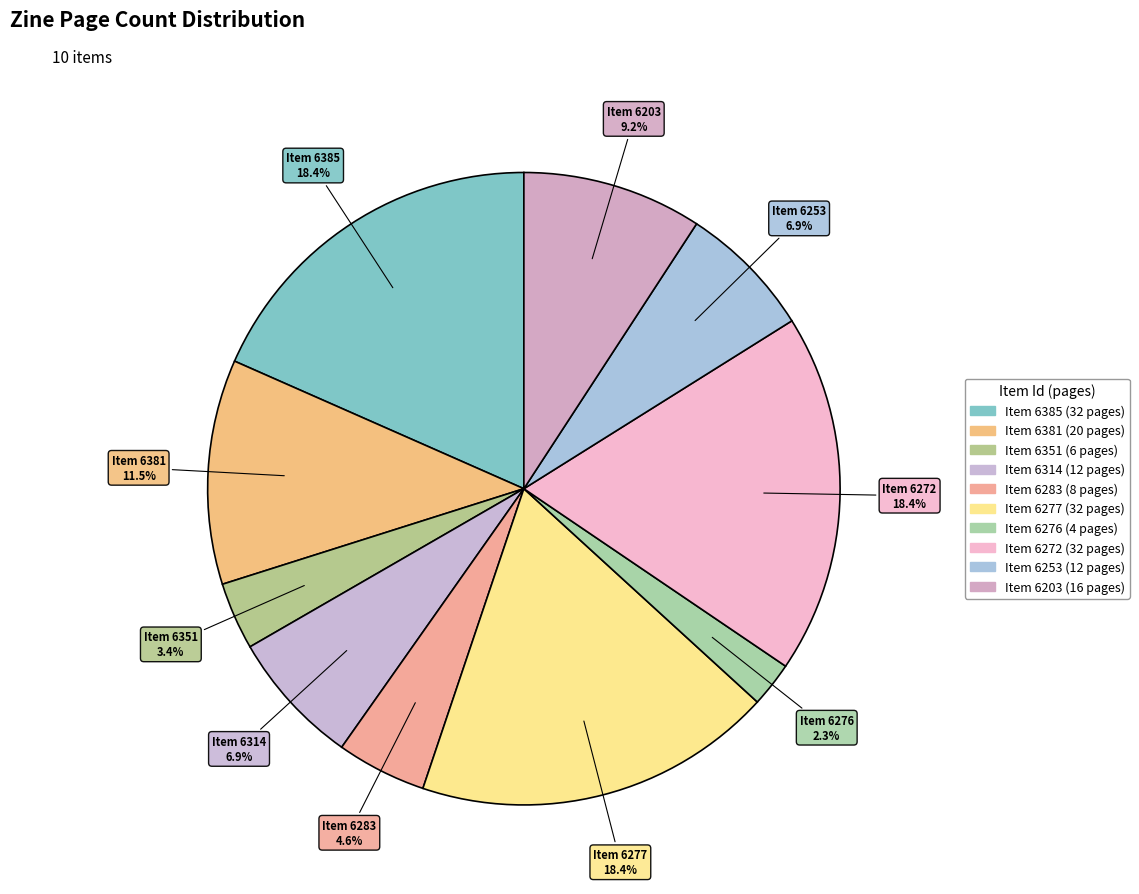

Which slice is the largest?

6385